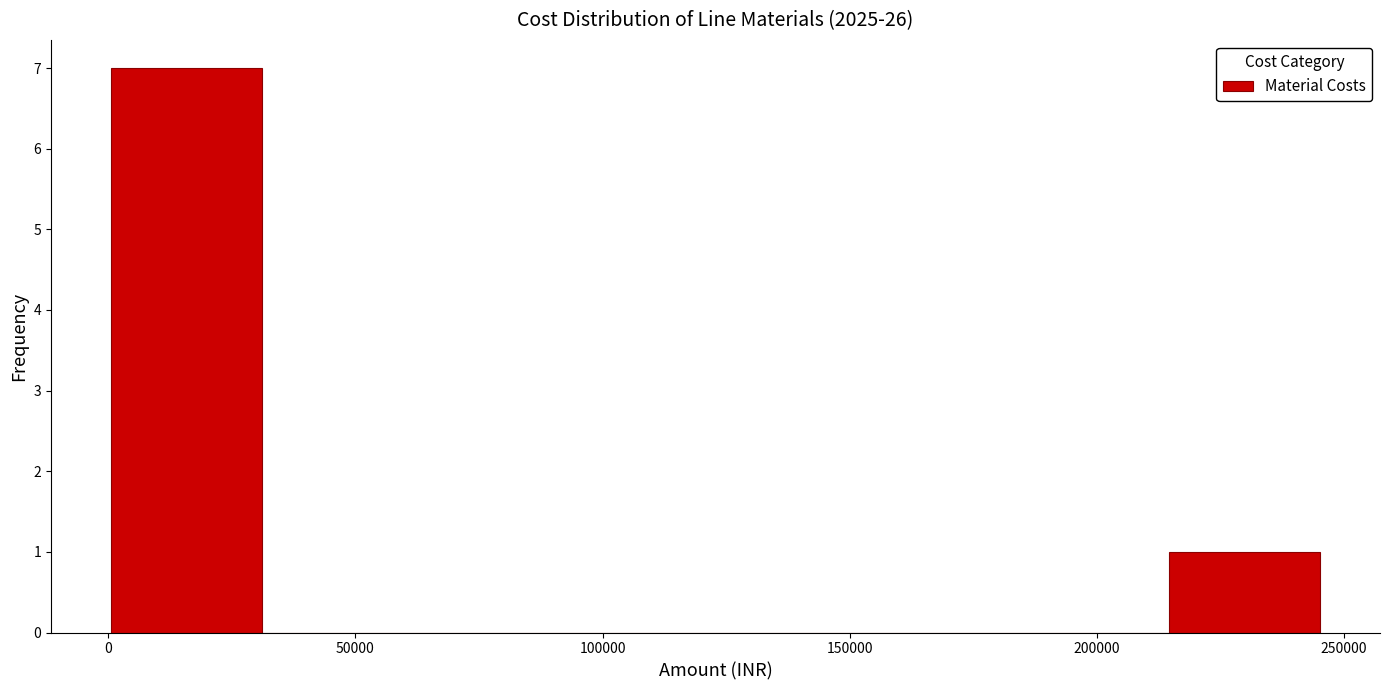

Reading left to right, list every bar in this chart as the range it spans on the x-axis followed by its height. Neither the bar edges nor the heights are printed on the chart, so give them approximately, as read against the axes.

0 to 30000: 7
30000 to 60000: 0
60000 to 90000: 0
90000 to 125000: 0
125000 to 155000: 0
155000 to 185000: 0
185000 to 215000: 0
215000 to 245000: 1